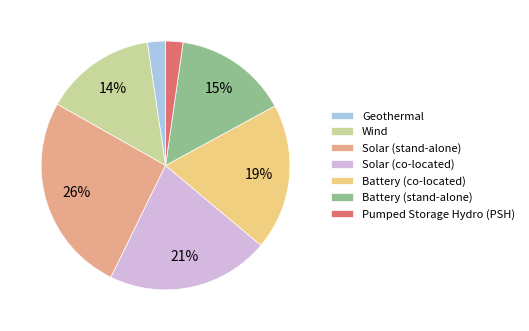

To the nearest percent, what is the difference between the largest and smallest slice percentages?

24%